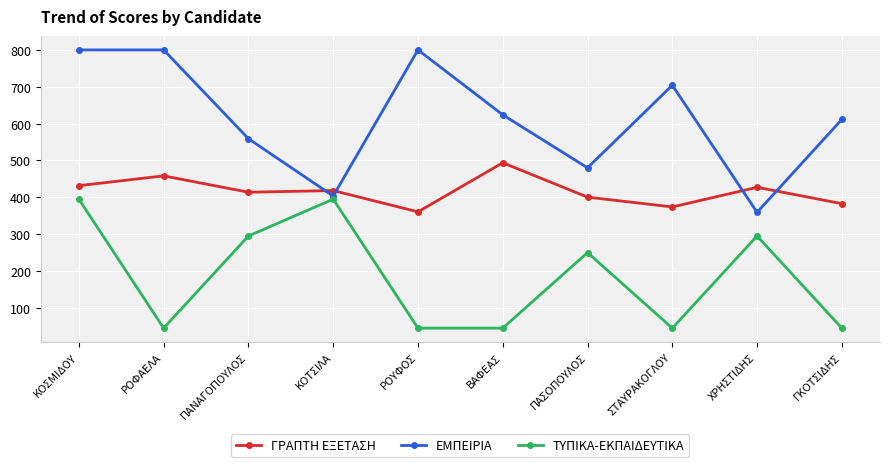

What is the difference between the second highest and second lowest values in the ΕΜΠΕΙΡΙΑ series?

396.5